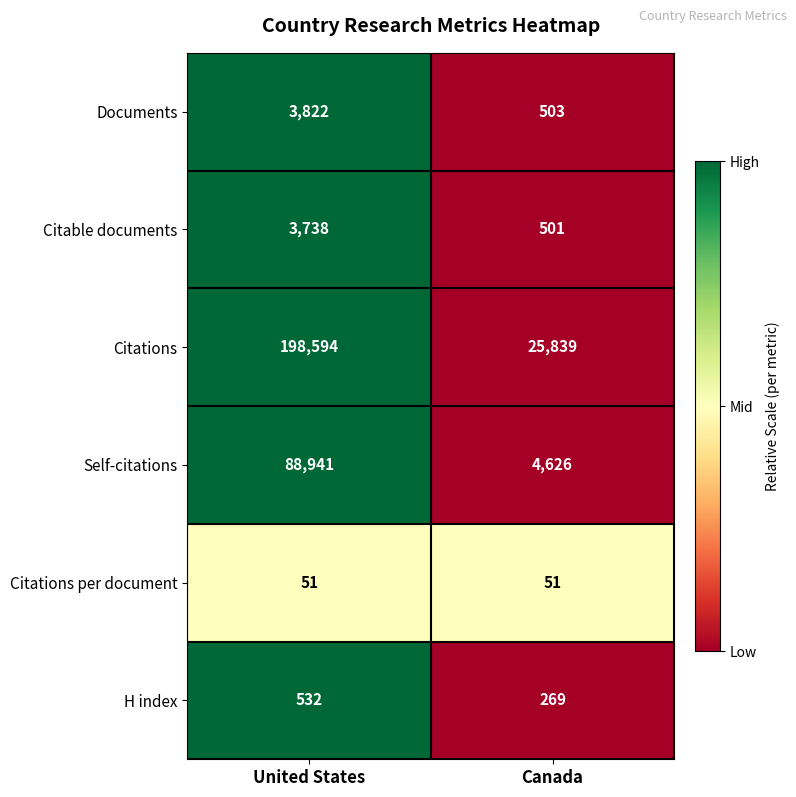

What is the highest value of the Citations per document series?

51